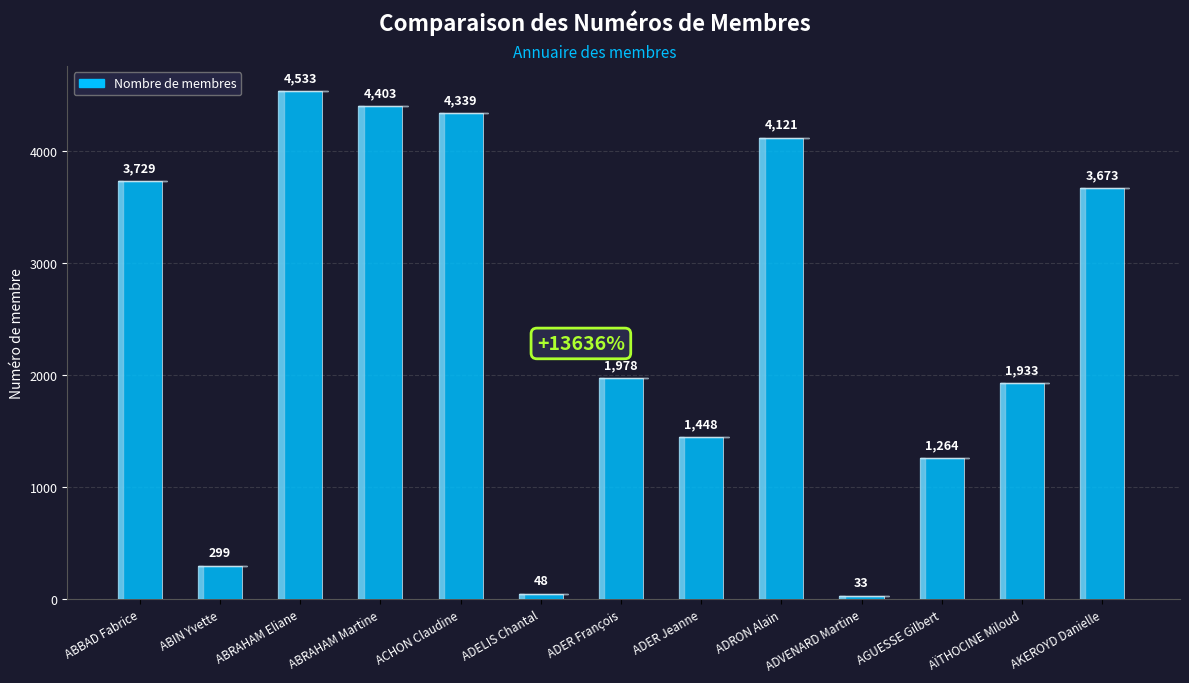

Rank the categories by value from highest to lowest.

ABRAHAM Eliane, ABRAHAM Martine, ACHON Claudine, ADRON Alain, ABBAD Fabrice, AKEROYD Danielle, ADER François, AÏTHOCINE Miloud, ADER Jeanne, AGUESSE Gilbert, ABIN Yvette, ADELIS Chantal, ADVENARD Martine